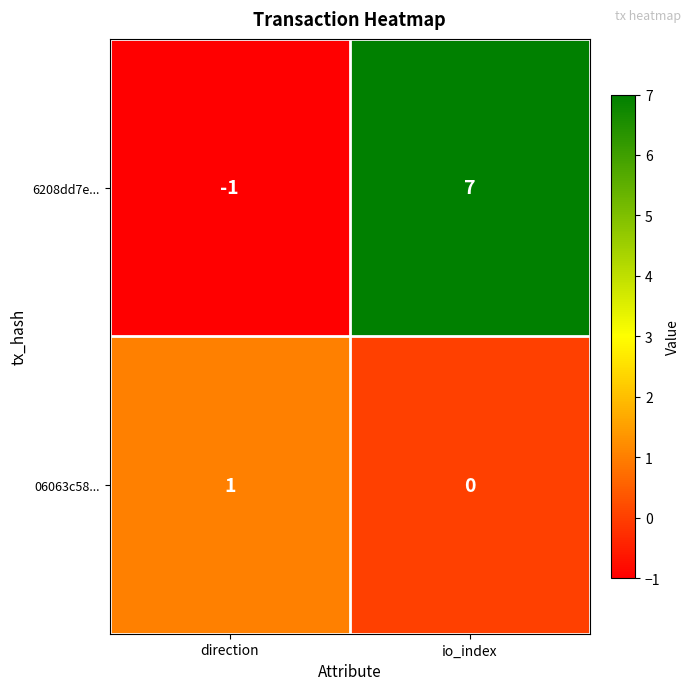

Reading left to right, list all the values displayed in this chart.

6208dd7e...: direction=-1	io_index=7
06063c58...: direction=1	io_index=0